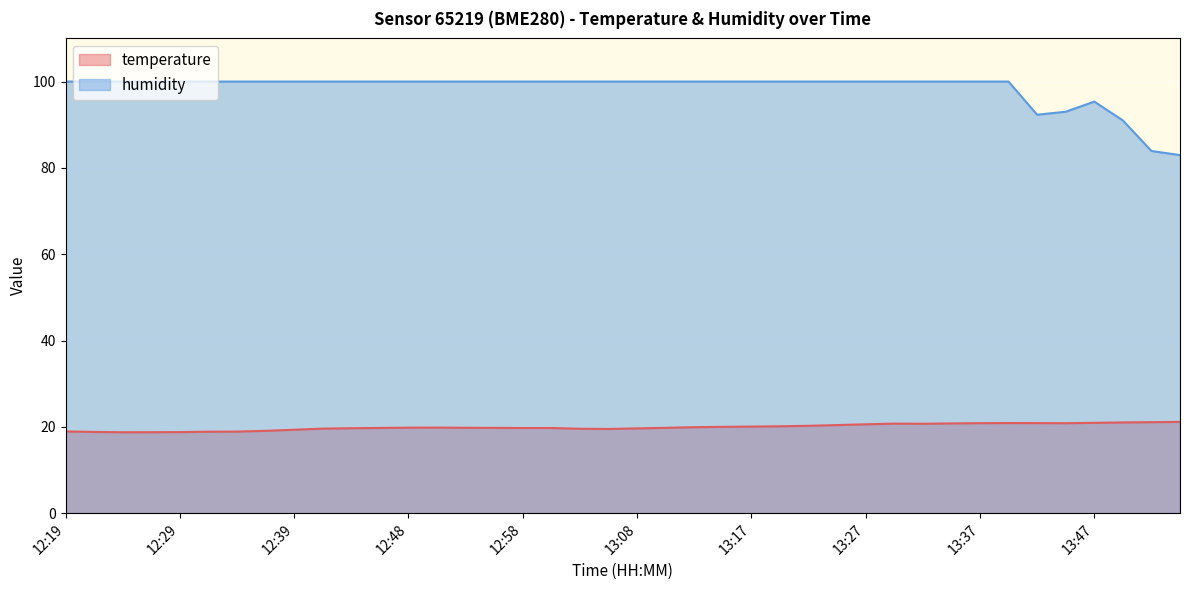

The value of humidity at 12:56 is 139.6. True or false?

False